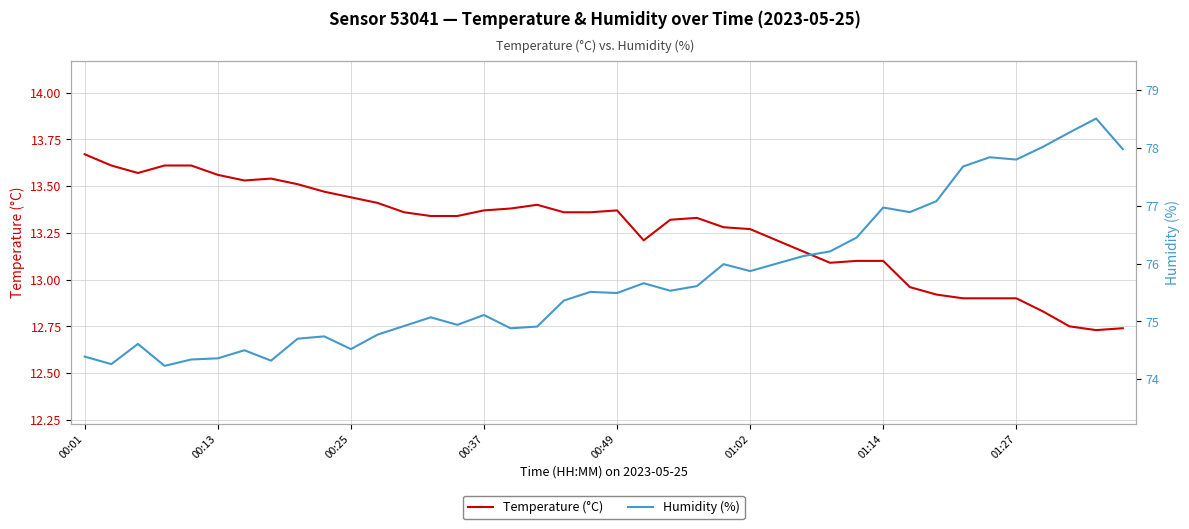

At how many categories does at least one series exceed 57?

40